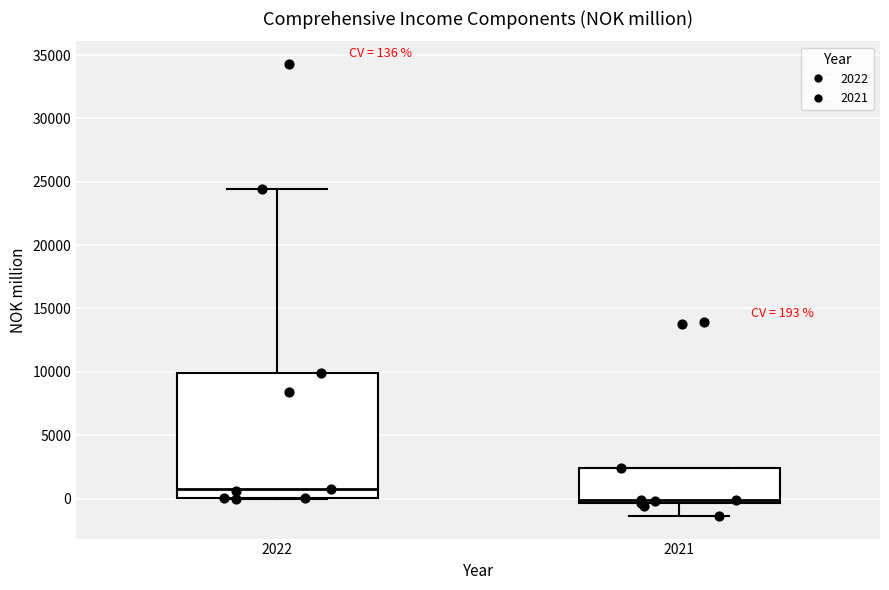

Which box has the highest median line?

2022